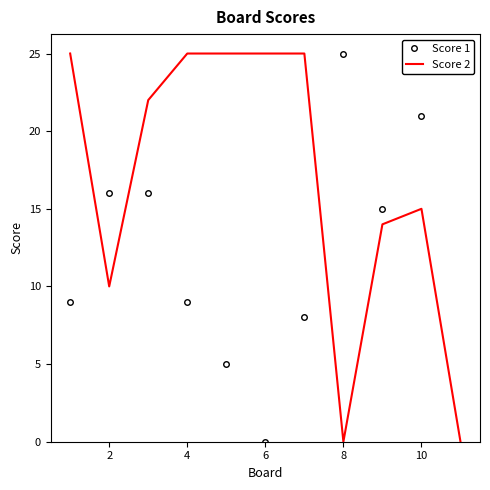

Which series has the largest total across all categories?

Score 2